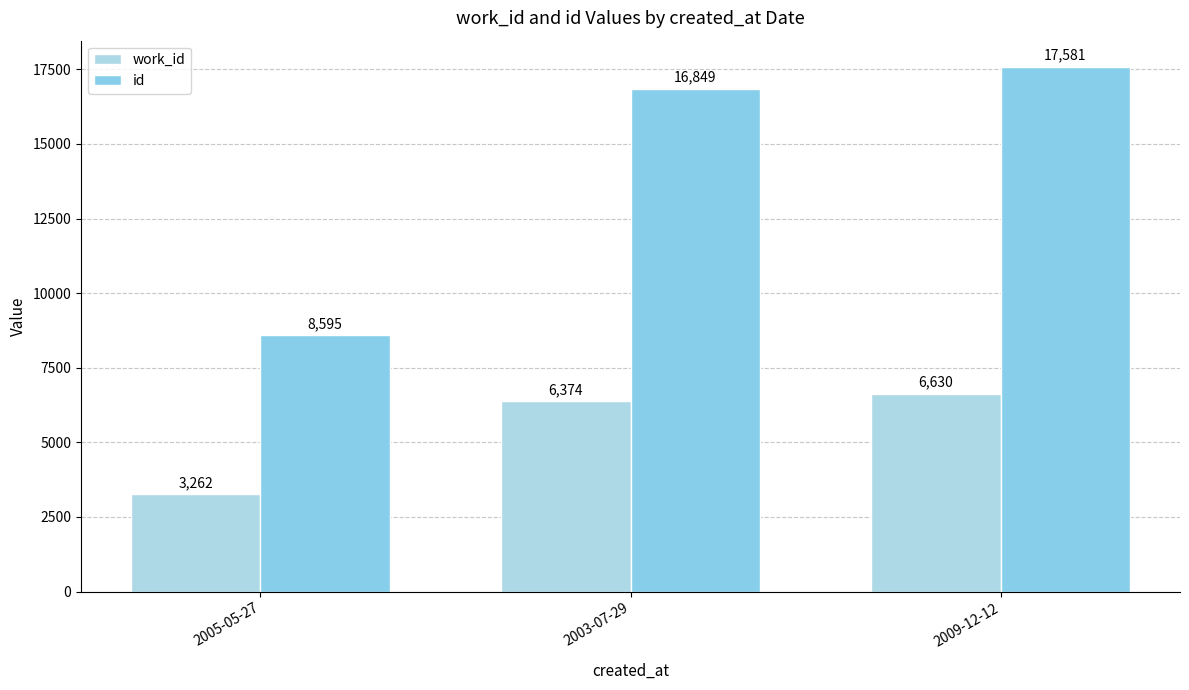

Reading left to right, extract all data points from this chart.

work_id: 3262	6374	6630
id: 8595	16849	17581